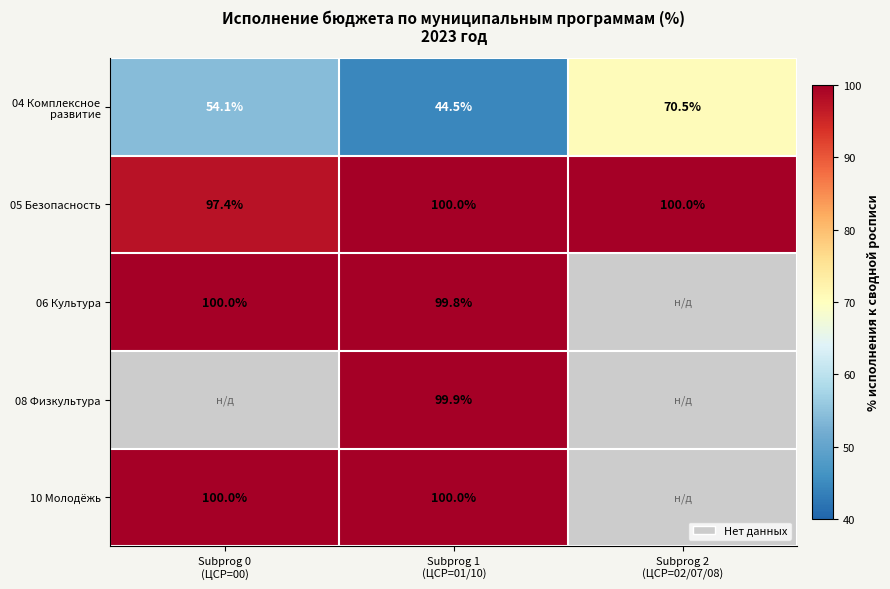

What is the average value of the 05 Безопасность series?

99.1